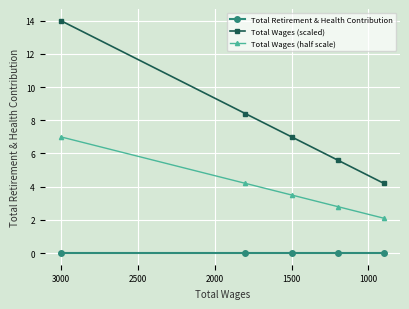

True or false: Total Wages (half scale) and Total Wages (scaled) intersect in this chart.

False